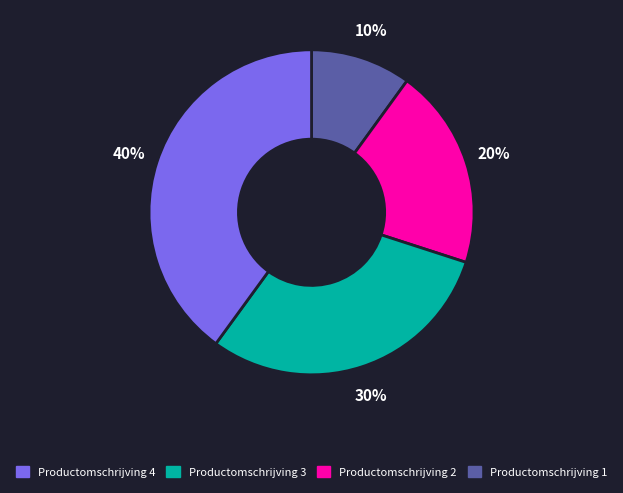

To the nearest percent, what is the average slice percentage?

25%